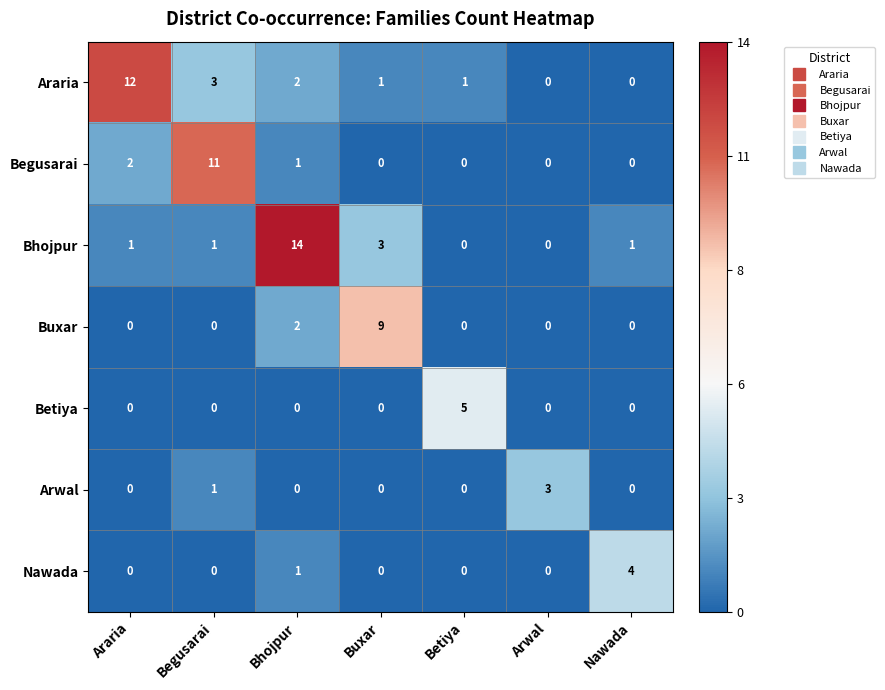

Which series changed the most between Buxar and Nawada?

Buxar